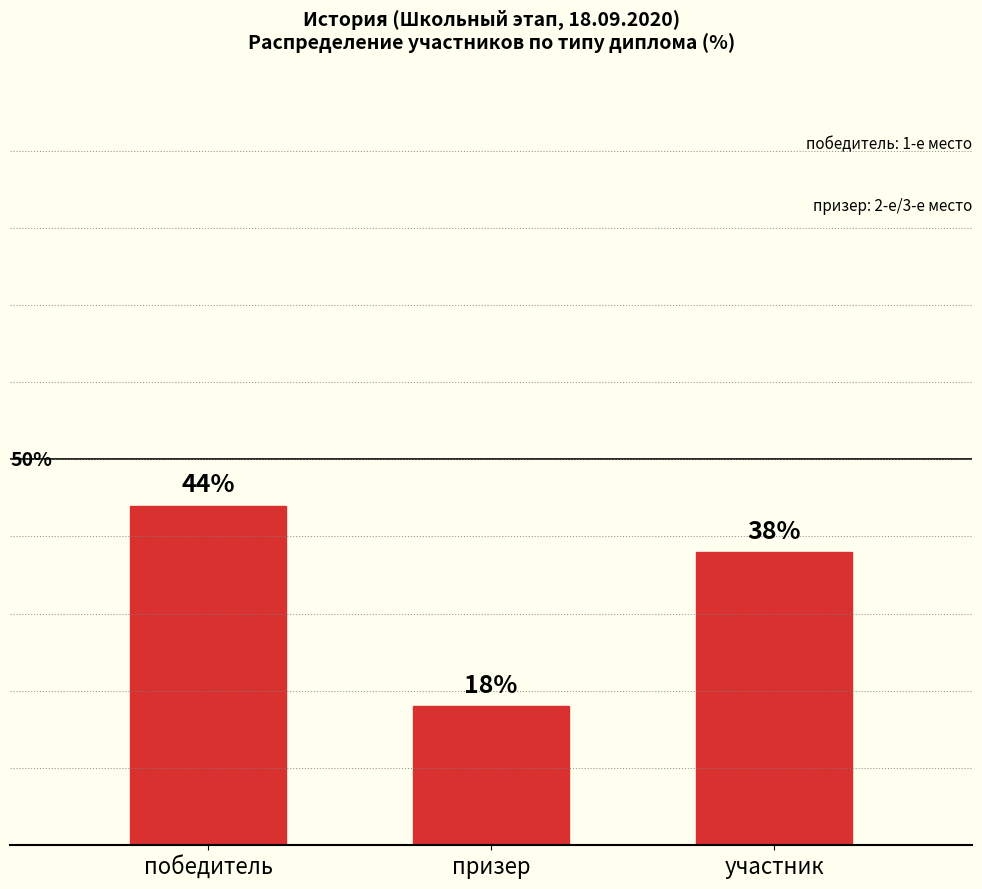

Where does the data first go above 38?

победитель